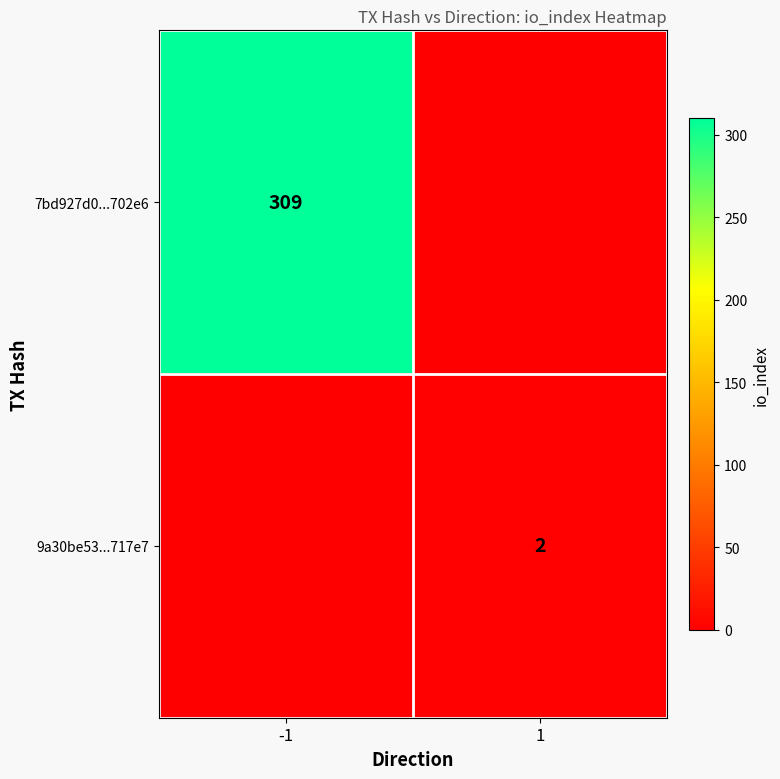

List the series in order of their overall mean, lowest first.

9a30be53...717e7, 7bd927d0...702e6